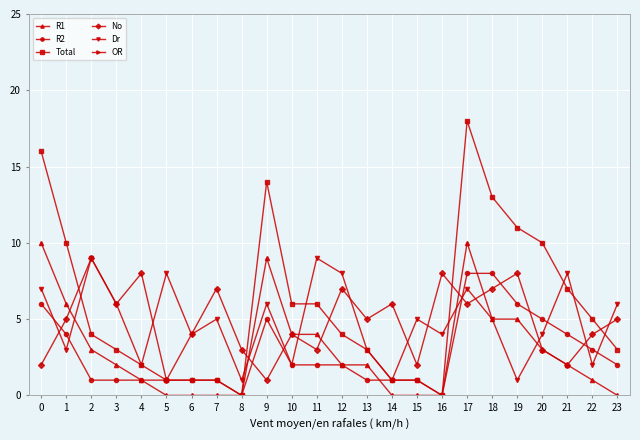

What is the value of the Total point at the 8th from the left?

1